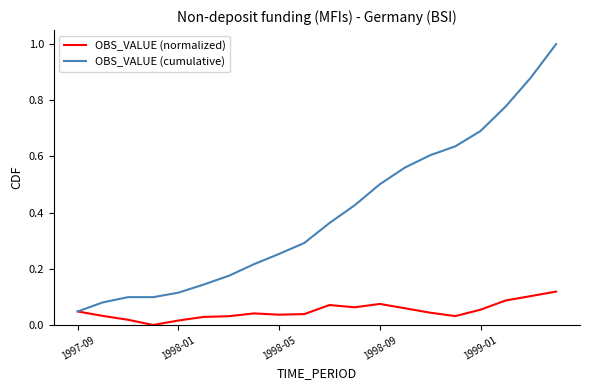

Which series has the widest spread of values?

OBS_VALUE (cumulative)